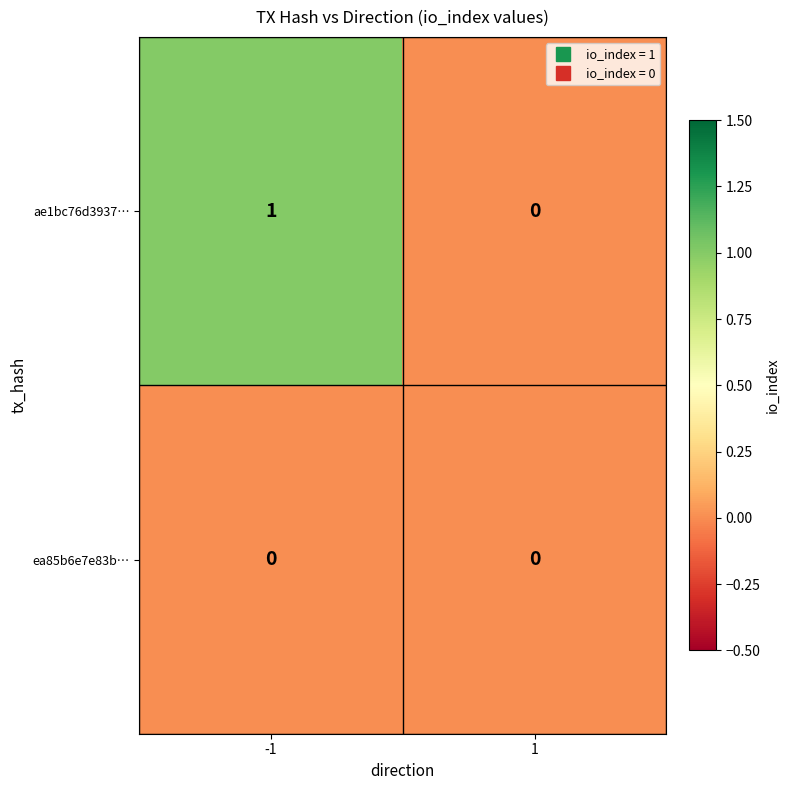

Reading left to right, list all the values displayed in this chart.

ae1bc76d3937…: -1=1	1=0
ea85b6e7e83b…: -1=0	1=0